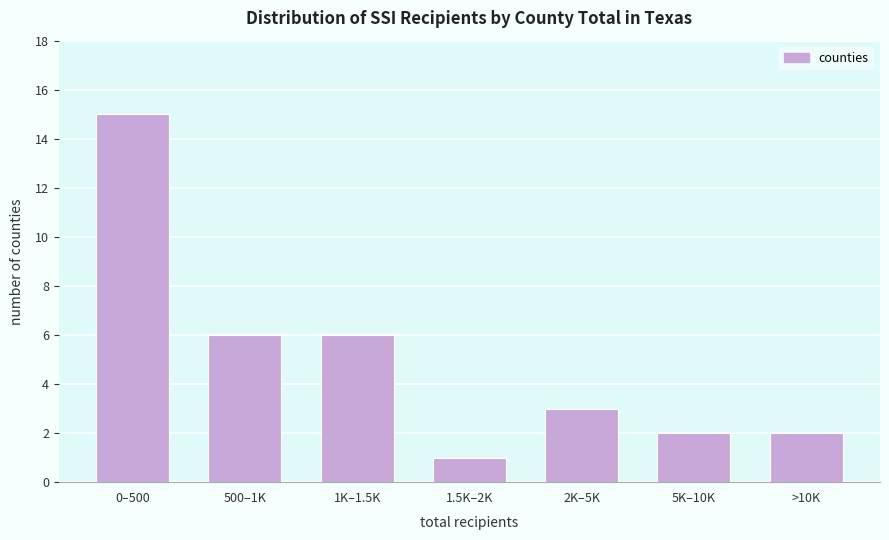

Reading left to right, transcribe all the data shown in this chart.

0–500=15	500–1K=6	1K–1.5K=6	1.5K–2K=1	2K–5K=3	5K–10K=2	>10K=2